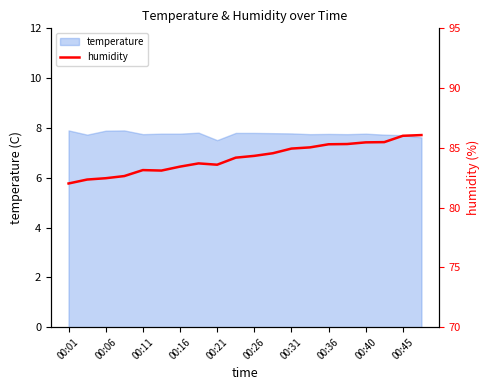

True or false: there are more than 2 points higher than both neighbors.

False